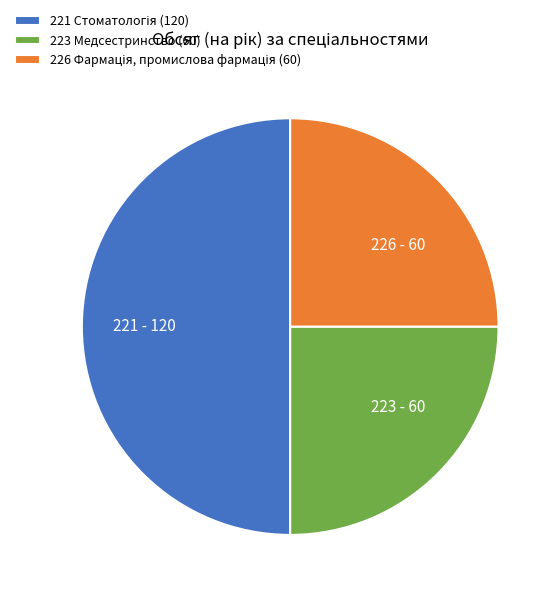

Does 223 - 60 represent more than half of the total?

No